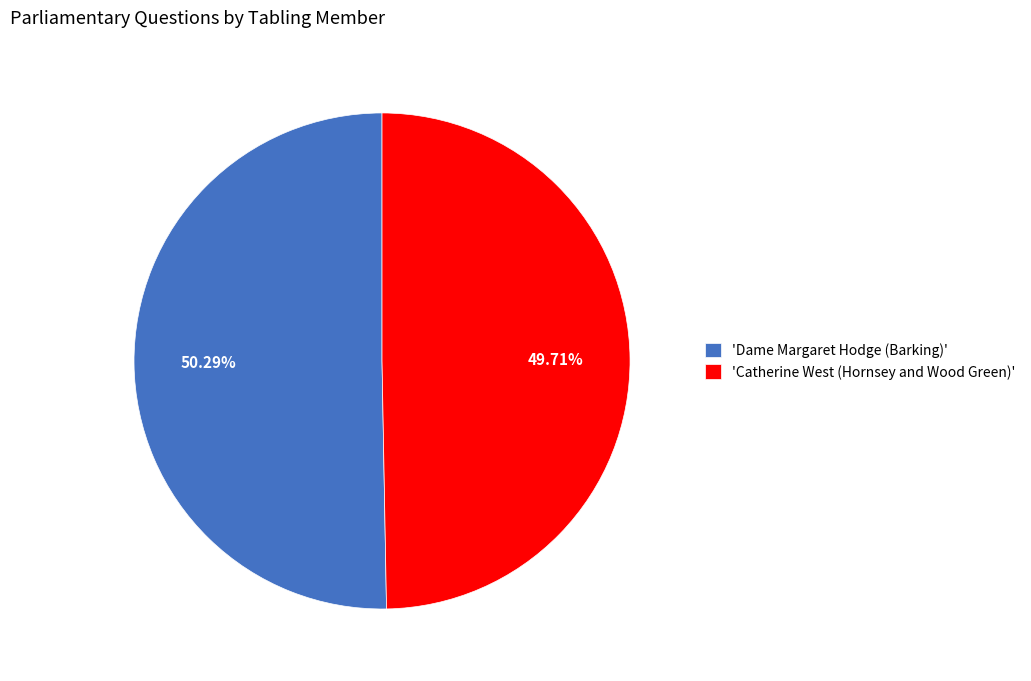

To the nearest percent, what is the average slice percentage?

50%